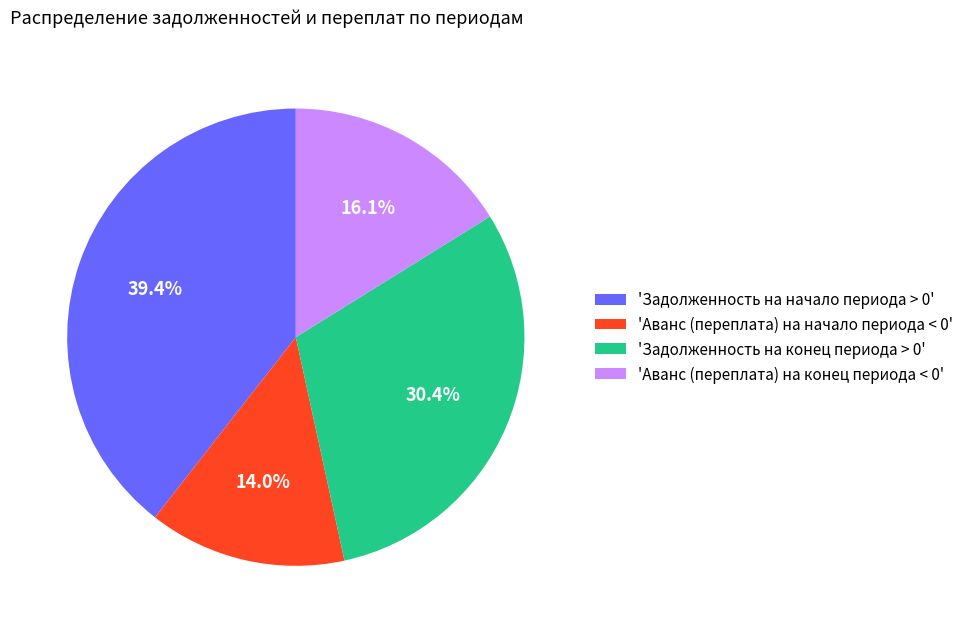

Count the number of slices in the pie.

4